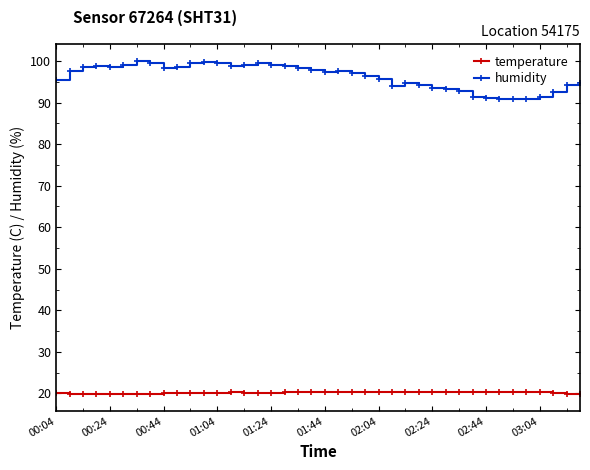

Count the number of data series in this chart.

2